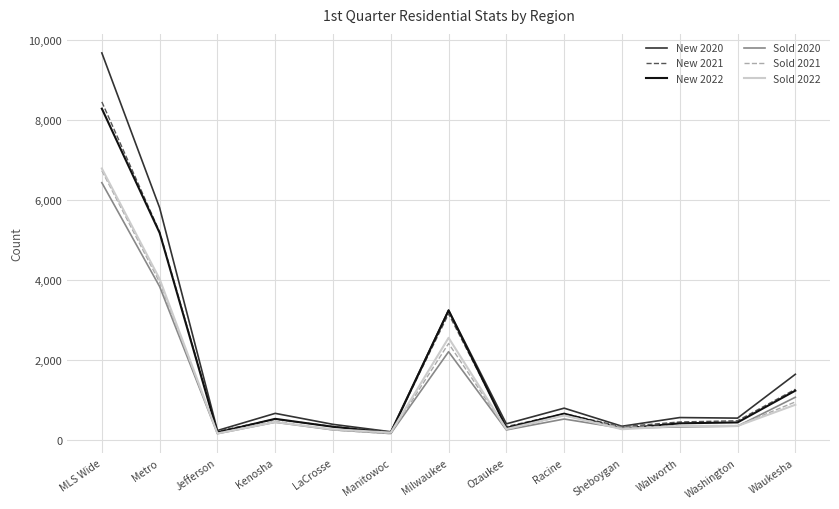

The Sold 2022 series shows 602 at Racine. True or false?

True